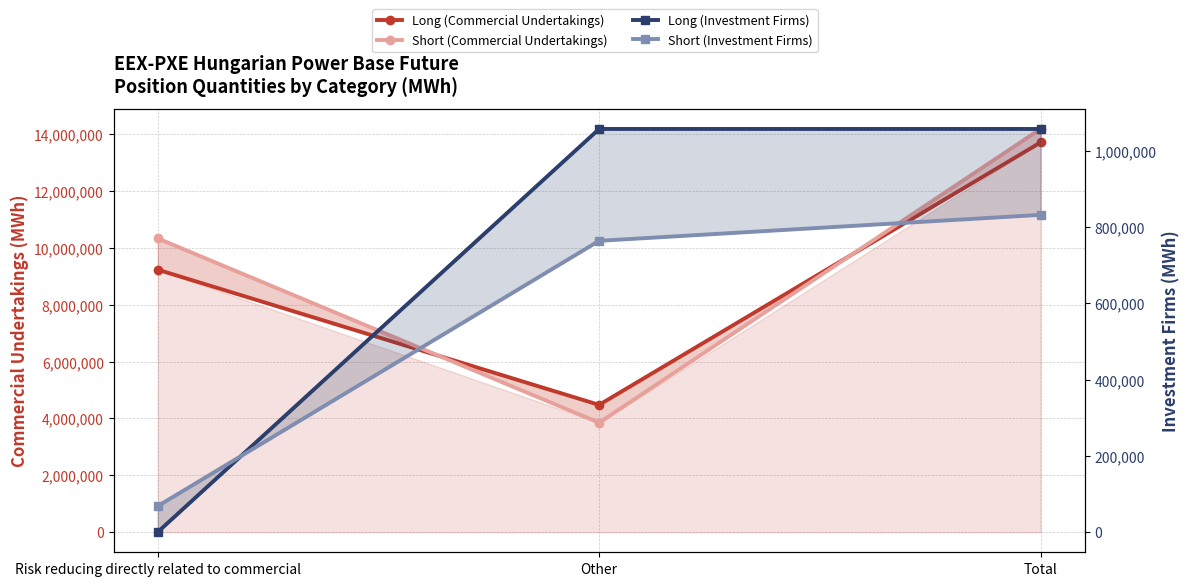

How many series are shown in this chart?

4